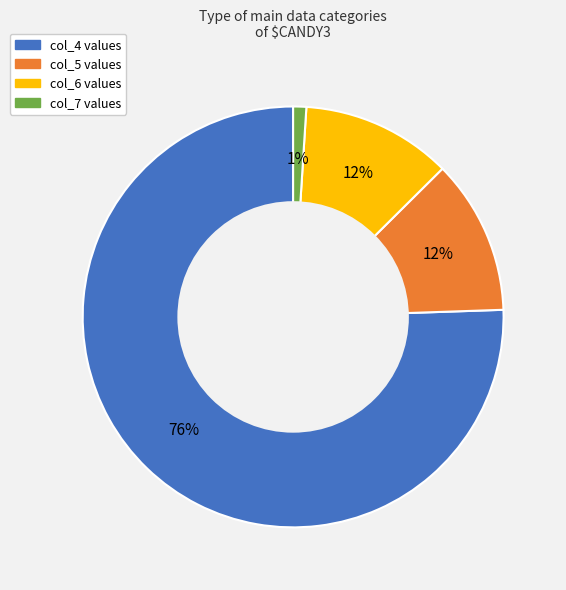

To the nearest percent, what is the average slice percentage?

25%